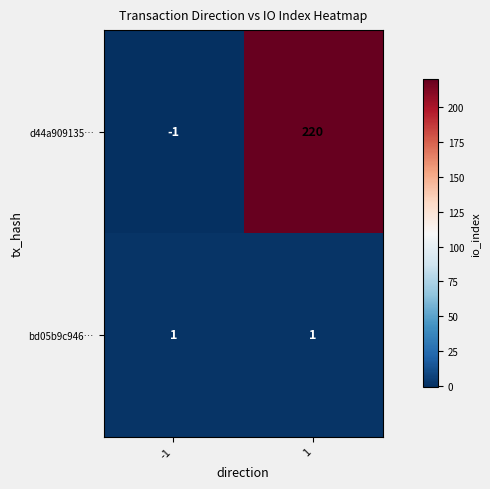

How many data points does each series have?

2